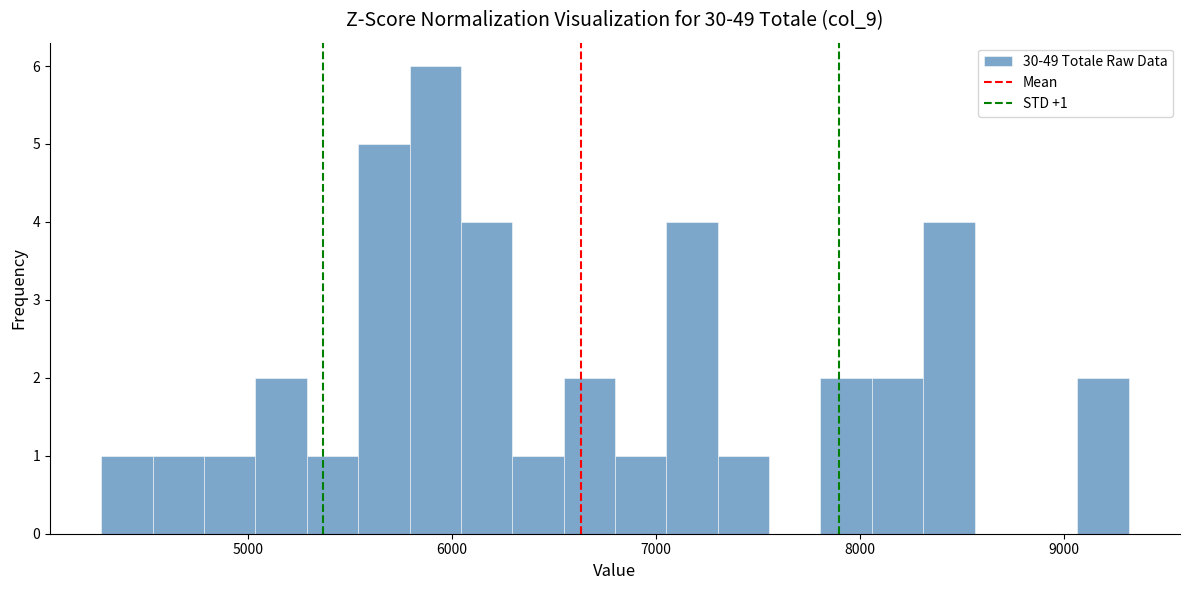

Read against the x-axis, roughly where is the centre of the tallest bar?

5900